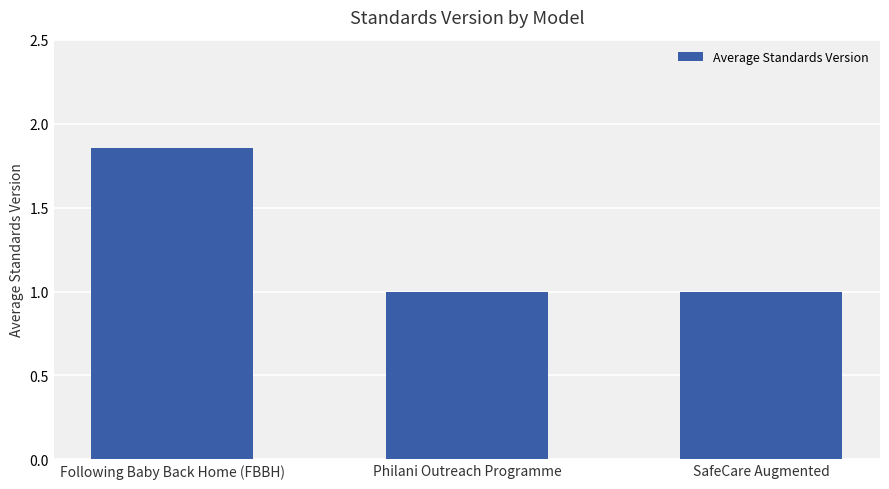

What is the average value?

1.3